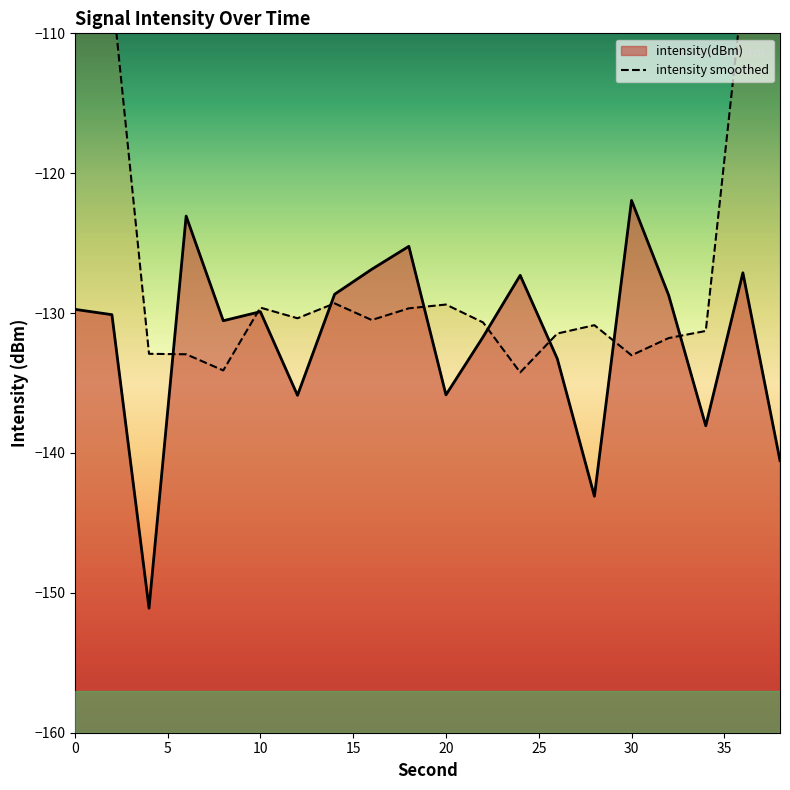

What is the maximum value for intensity(dBm)?

-121.9